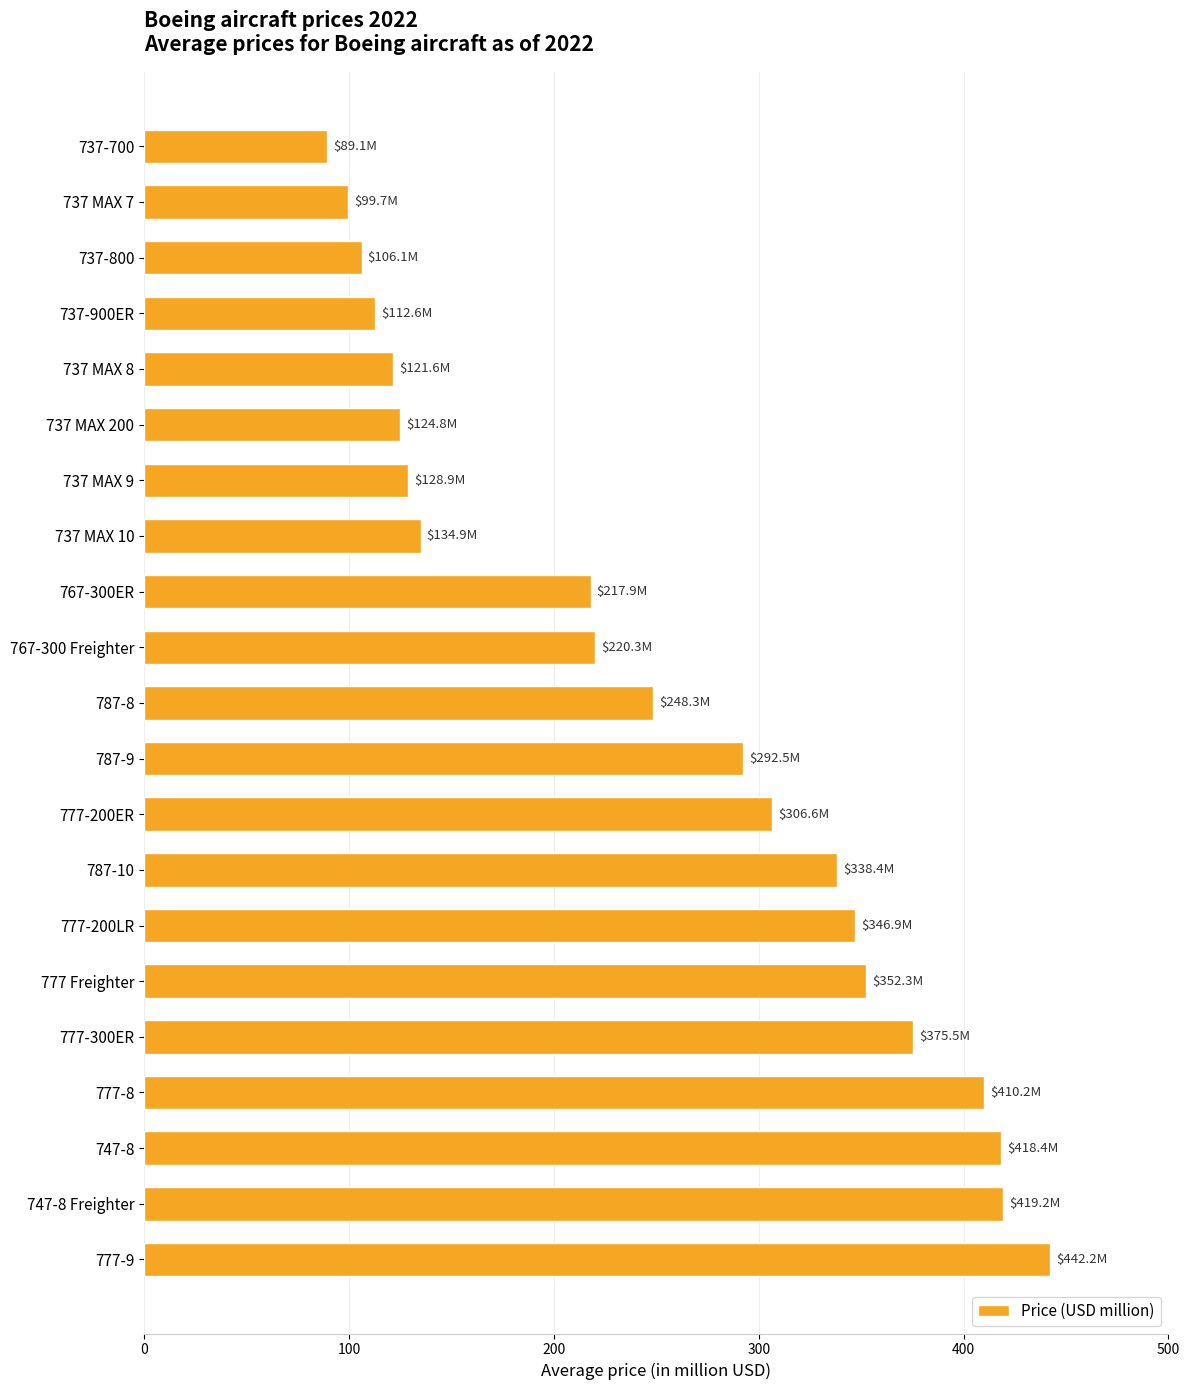

Is it true that the value at 737-800 is 106.1?

True